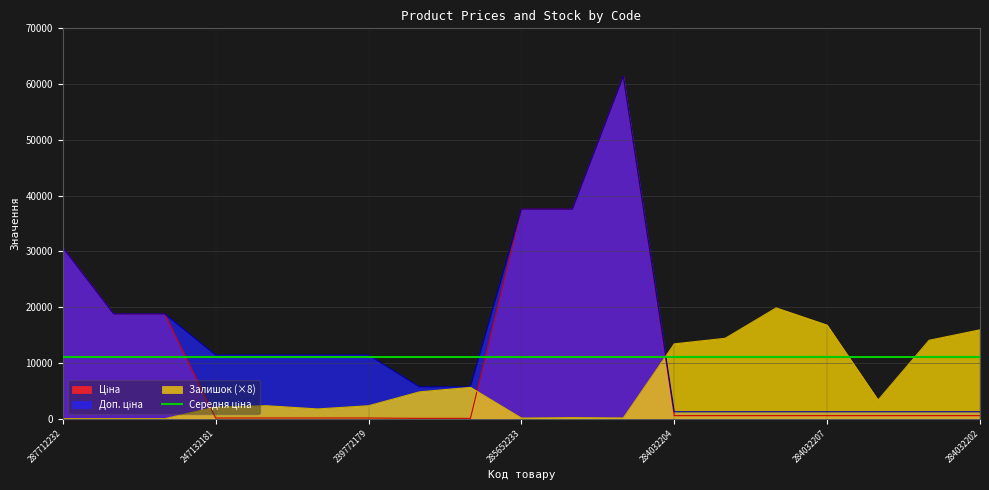

At which category is the sum across all series the highest?

285672232